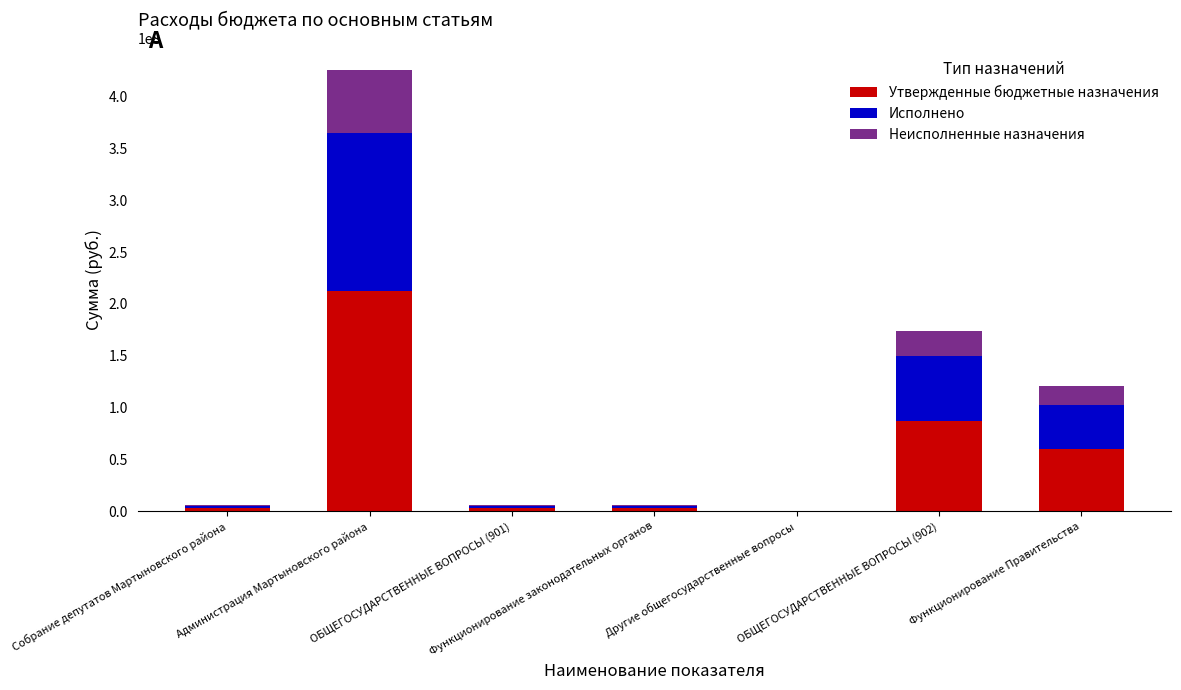

Count the number of categories in the chart.

7